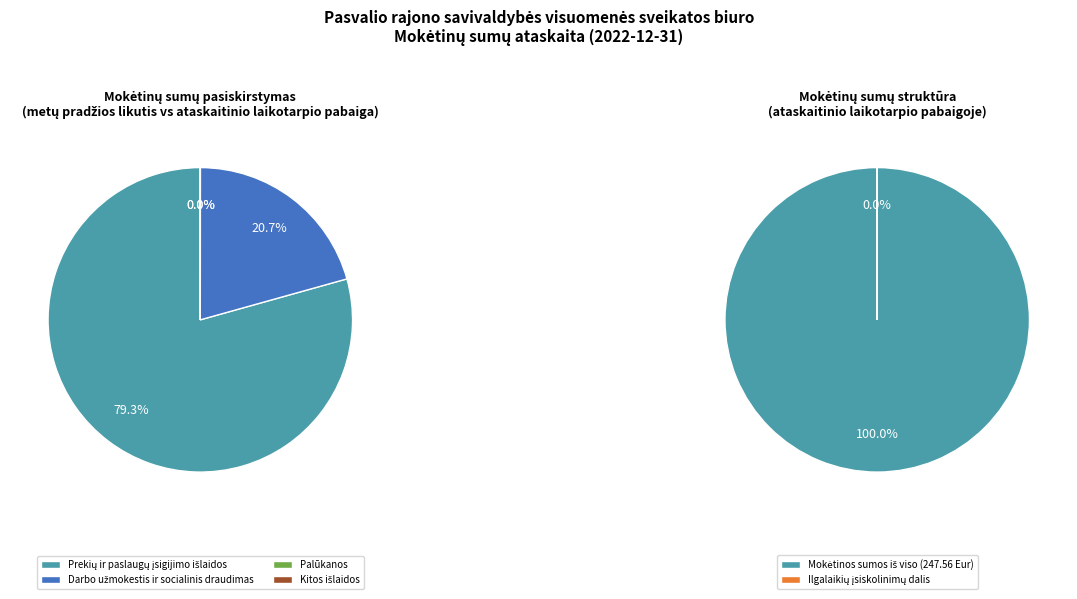

Count the number of slices in the pie.

6